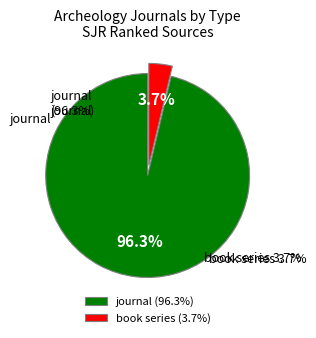

Does any single category account for the majority?

Yes